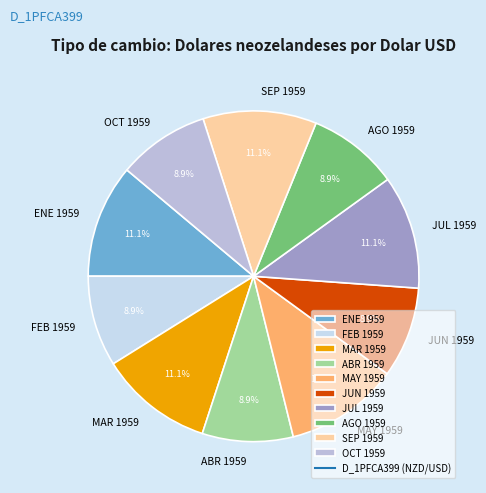

To the nearest percent, what percentage of the pie is SEP 1959?

11%